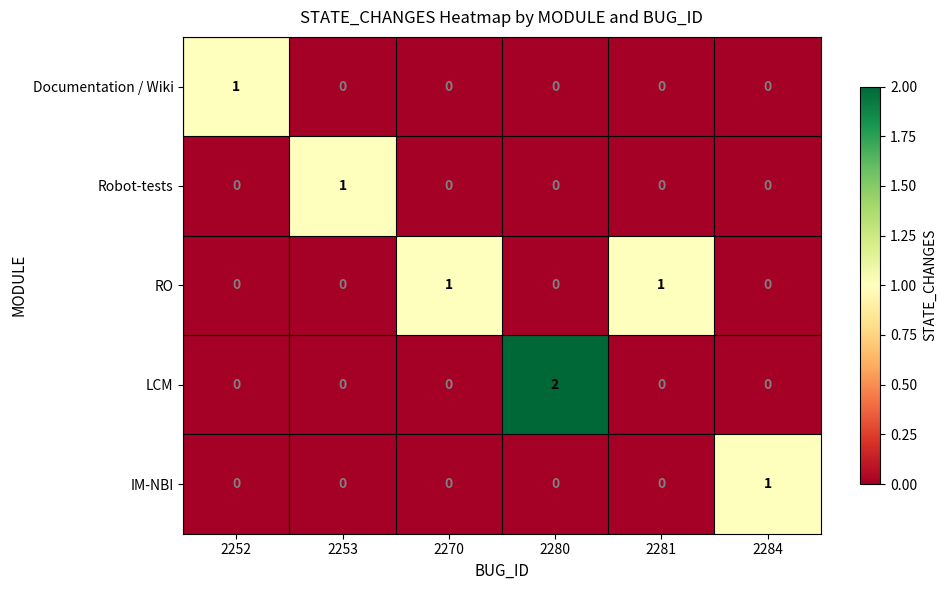

Which category has the highest value in the IM-NBI series?

2284